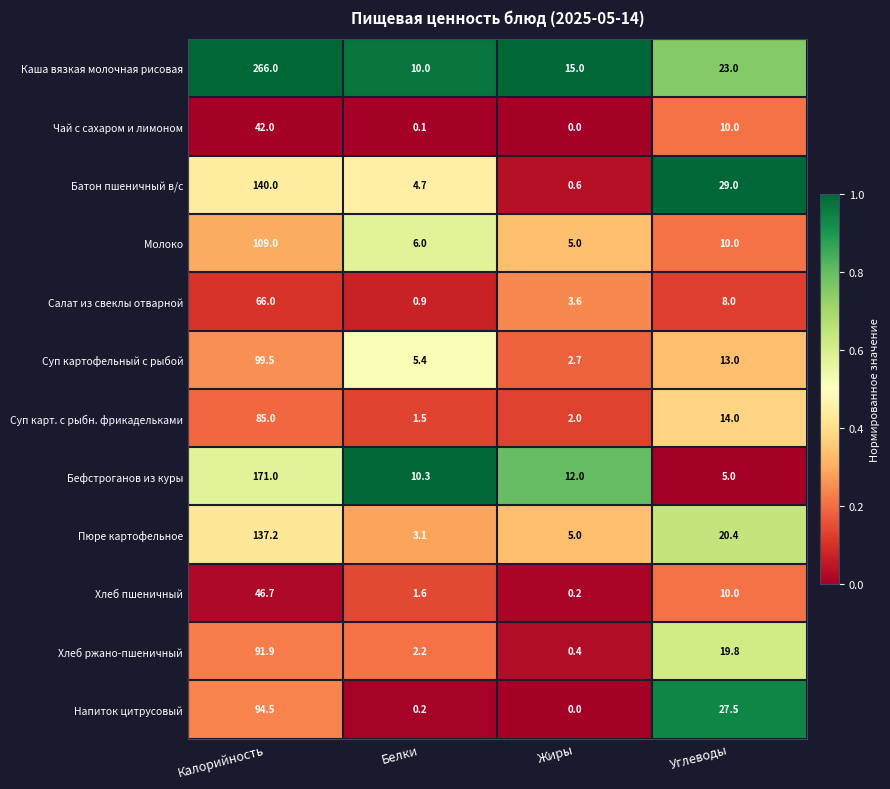

Is it true that Суп картофельный с рыбой equals 145.6 at Калорийность?

False